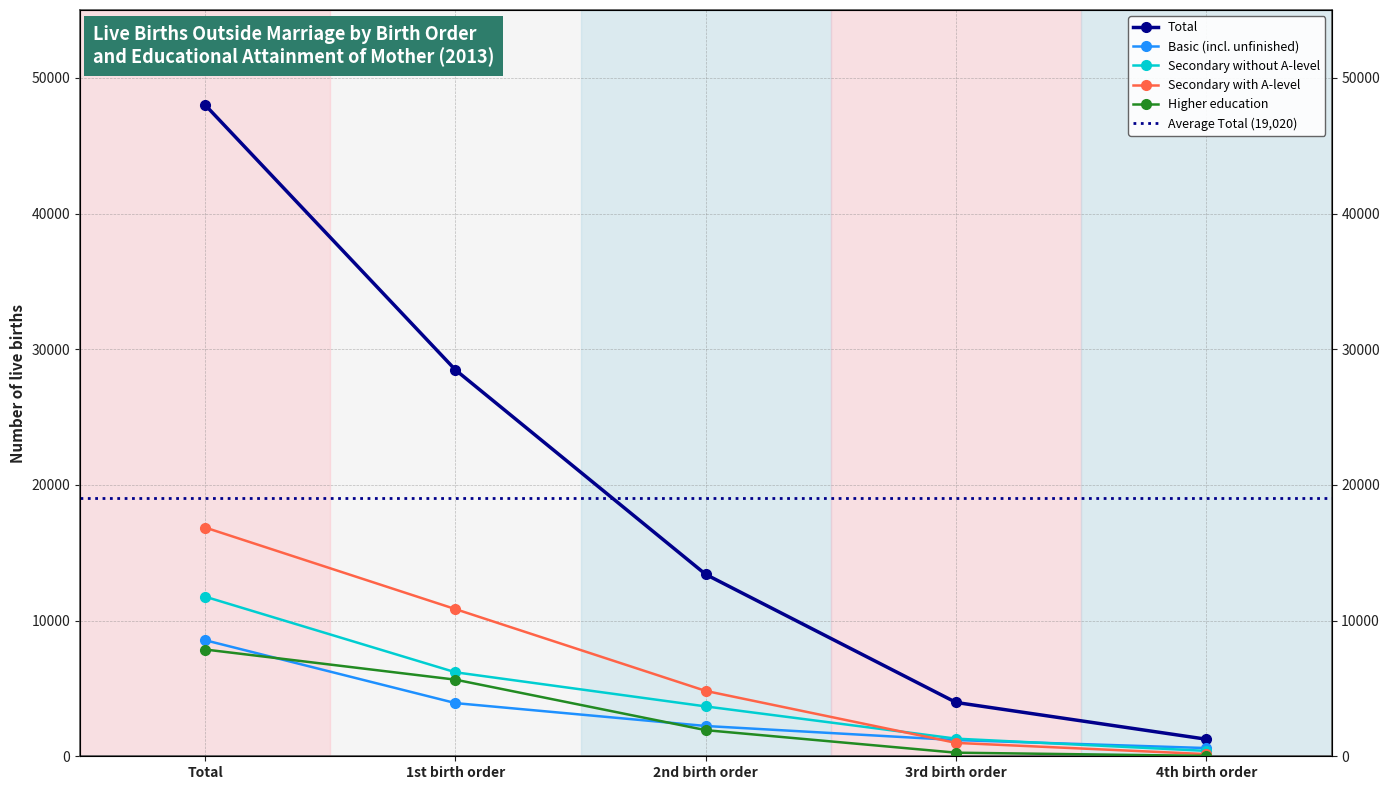

The Secondary with A-level series shows 4816 at 2nd birth order. True or false?

True